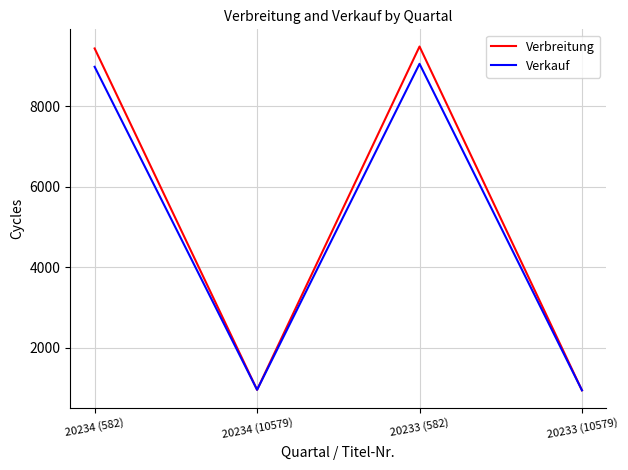

In Verkauf, how many points are lower than both neighbors (excluding endpoints)?

1